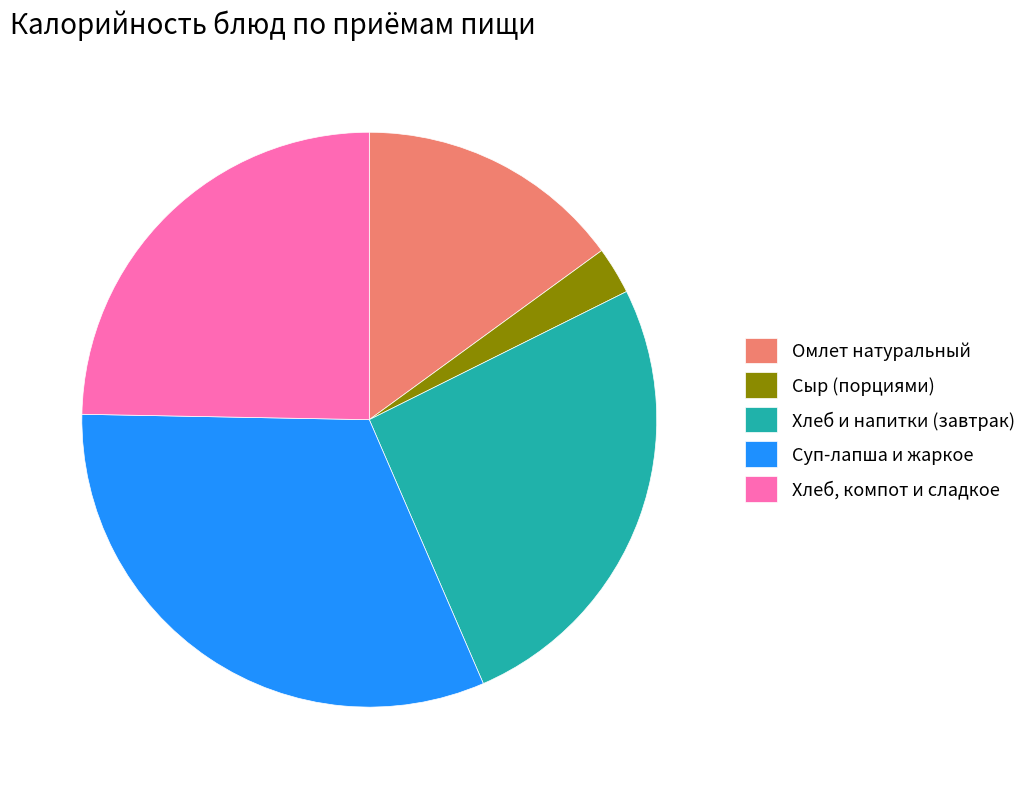

Between Хлеб и напитки (завтрак) and Хлеб, компот и сладкое, which is larger?

Хлеб и напитки (завтрак)